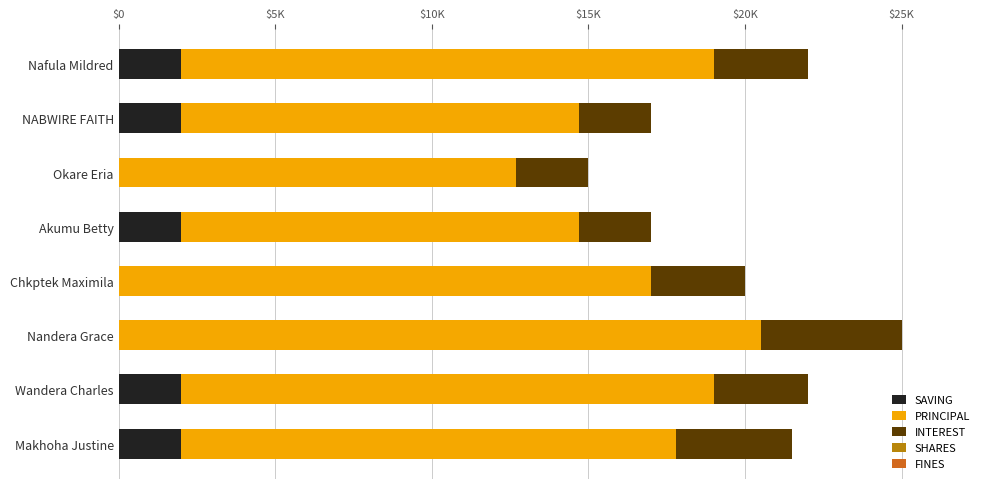

Does the chart contain any negative values?

No